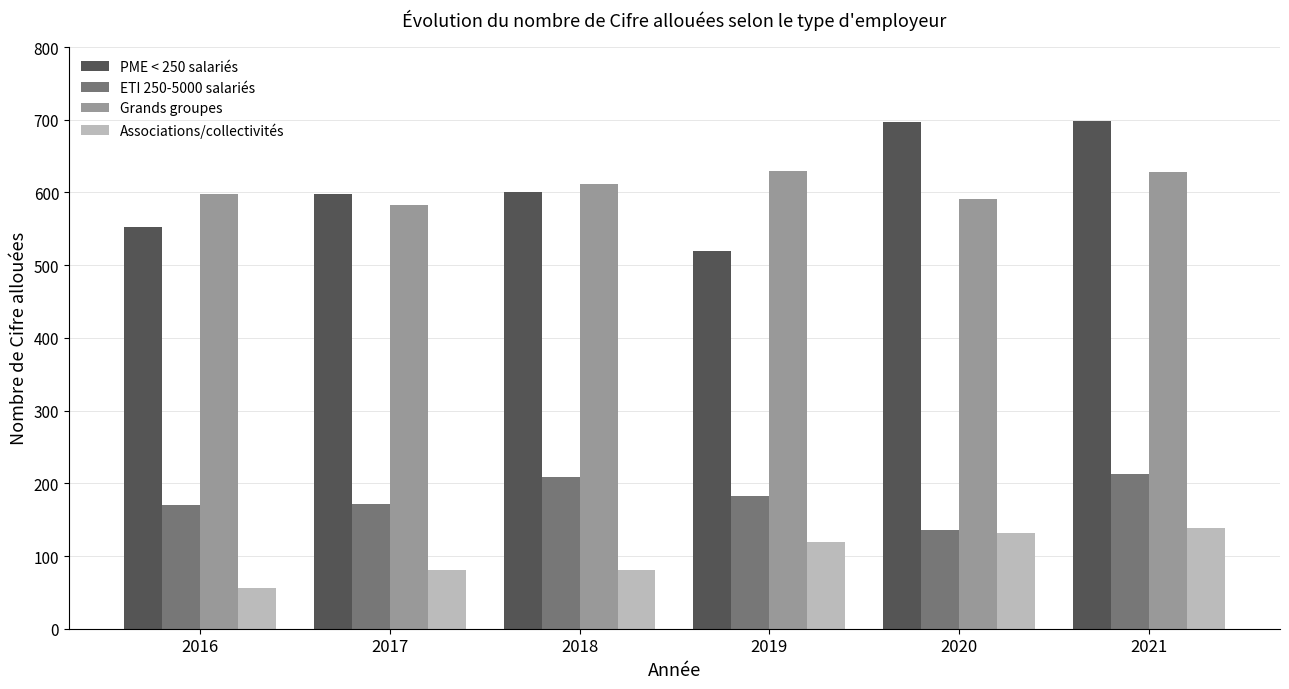

How many groups of bars are there?

6